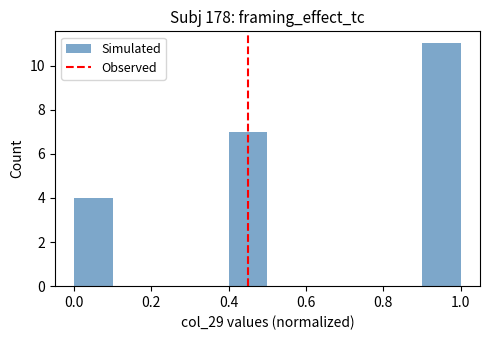

Which range on the x-axis has the tallest bar?

0.9 to 1.0